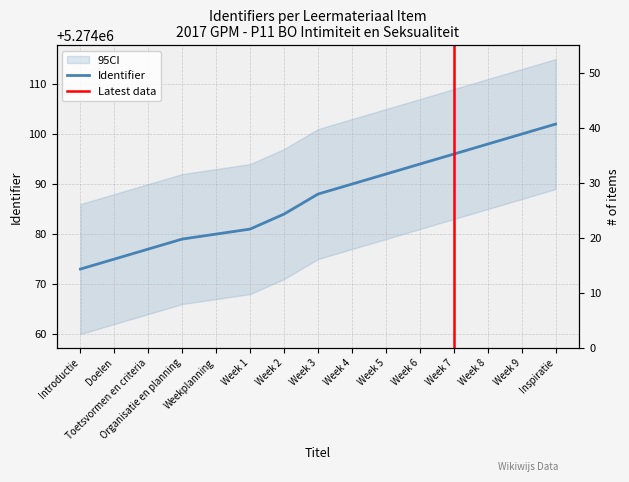

What is the sum of all values?

79111309